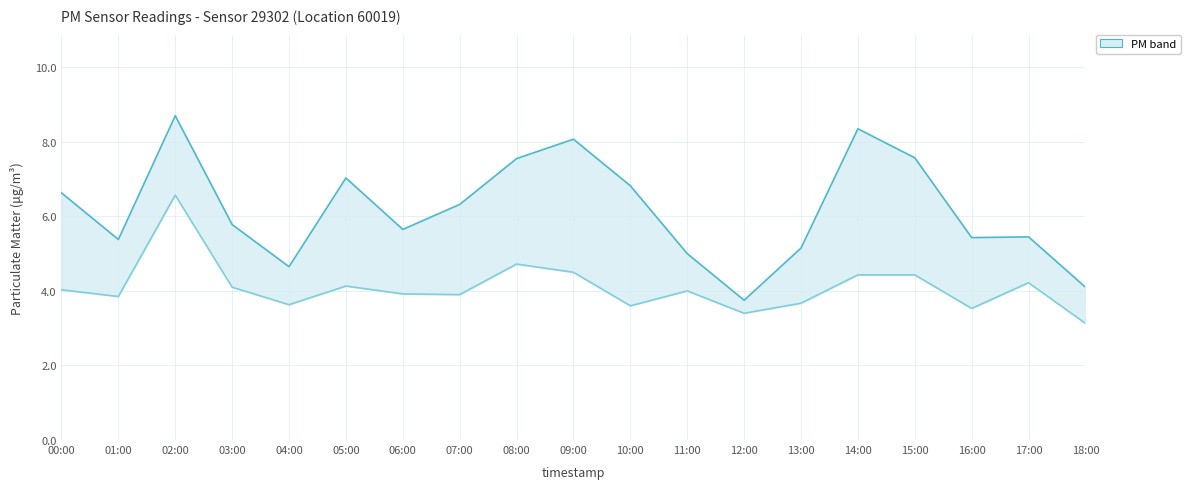

True or false: P2 and P1 cross at least once.

False